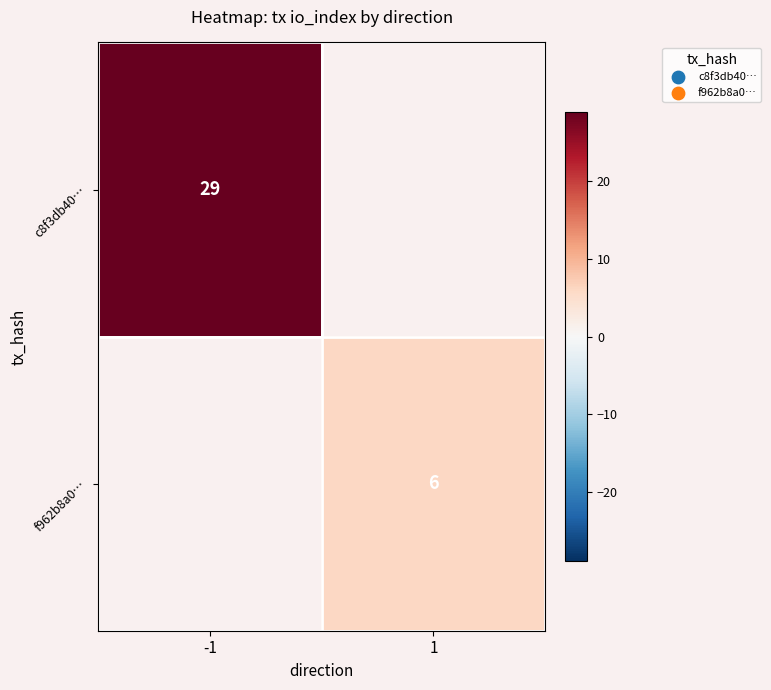

Is it true that c8f3db40… equals 16 at -1?

False